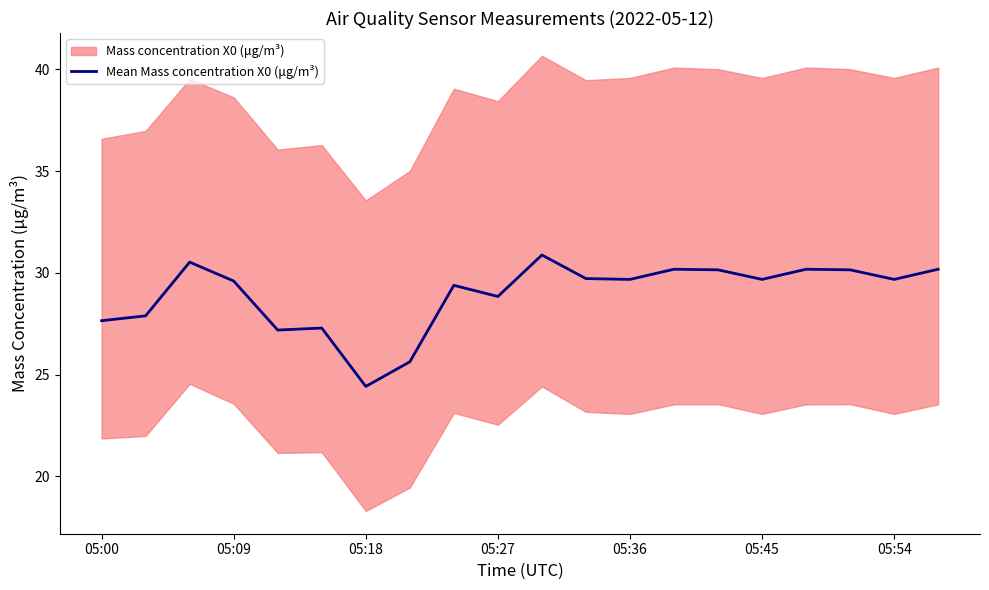

What is the highest value of the Mean Mass concentration X0 (μg/m³) series?

30.9